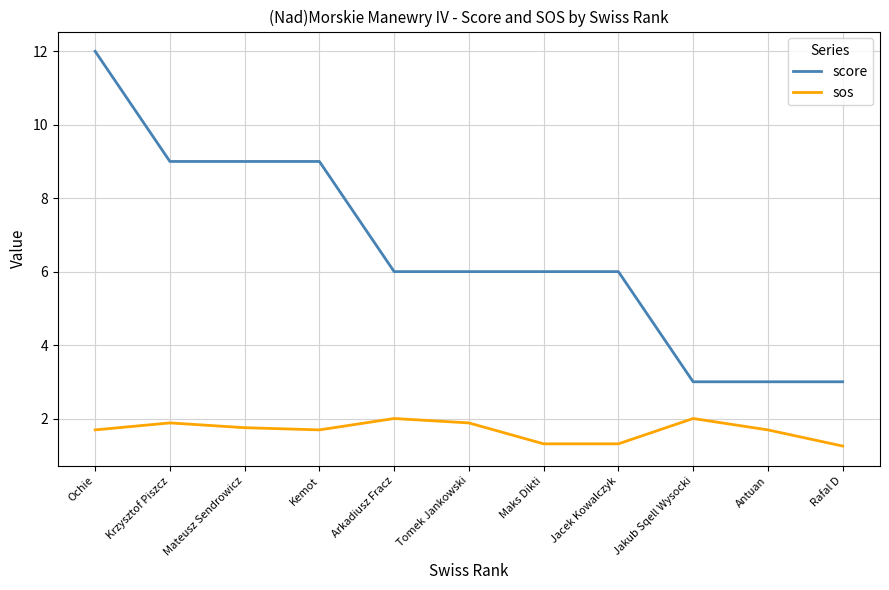

What position from the left is Tomek Jankowski?

6